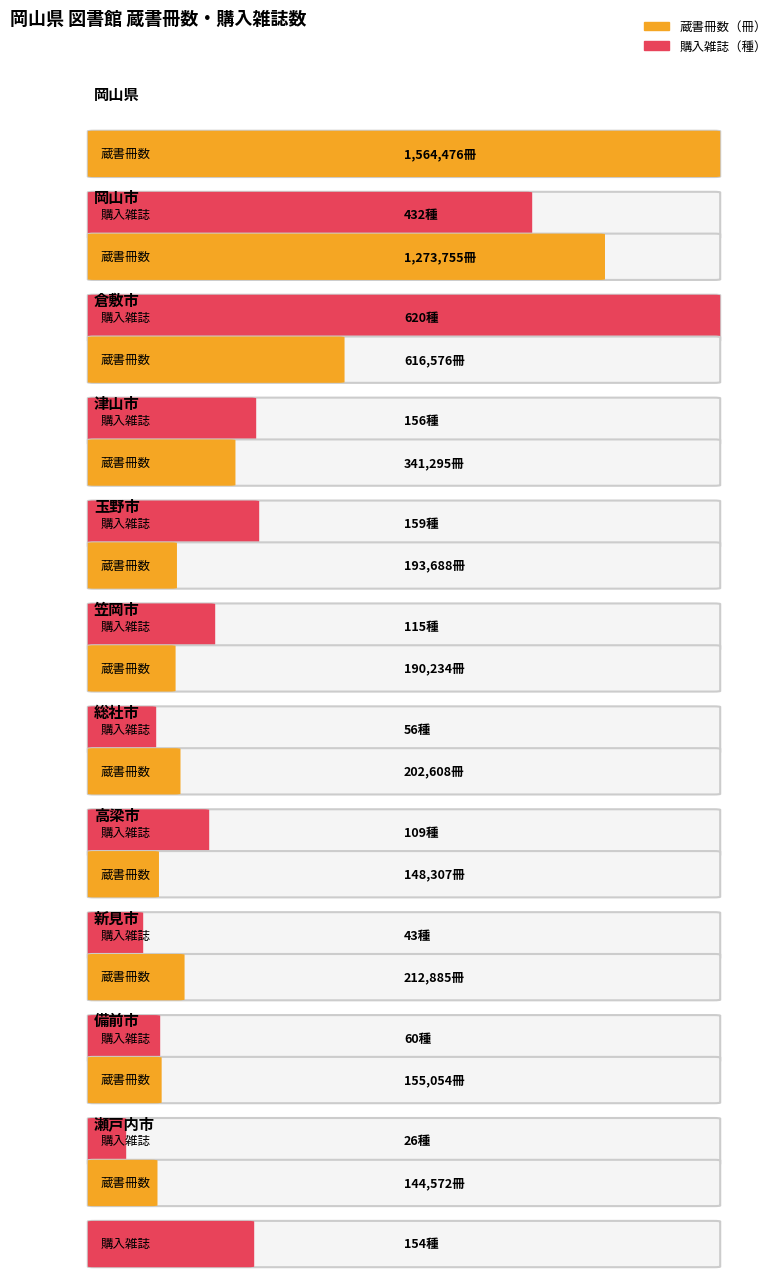

List the series in order of their overall mean, lowest first.

購入雑誌（種）, 蔵書冊数（冊）